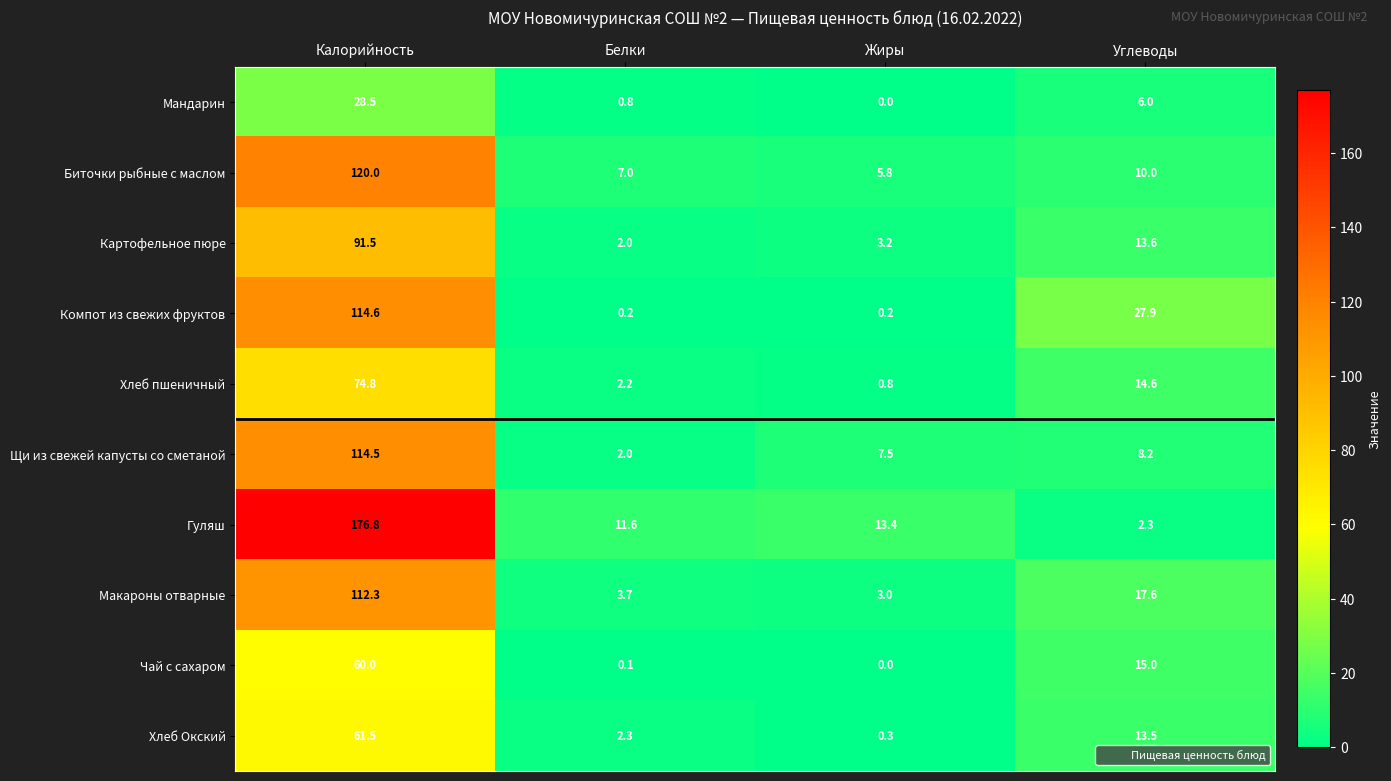

Which series has the widest spread of values?

Гуляш